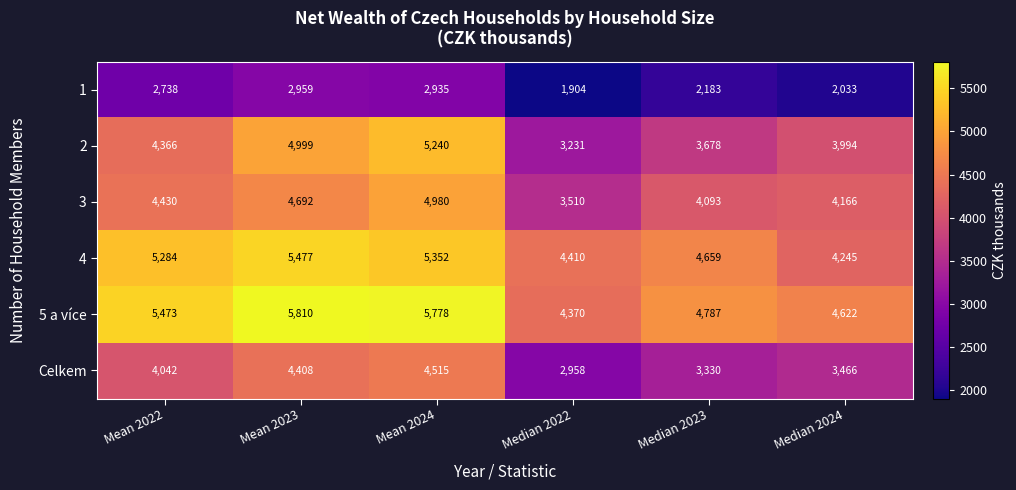

What is the minimum value for 2?

3231